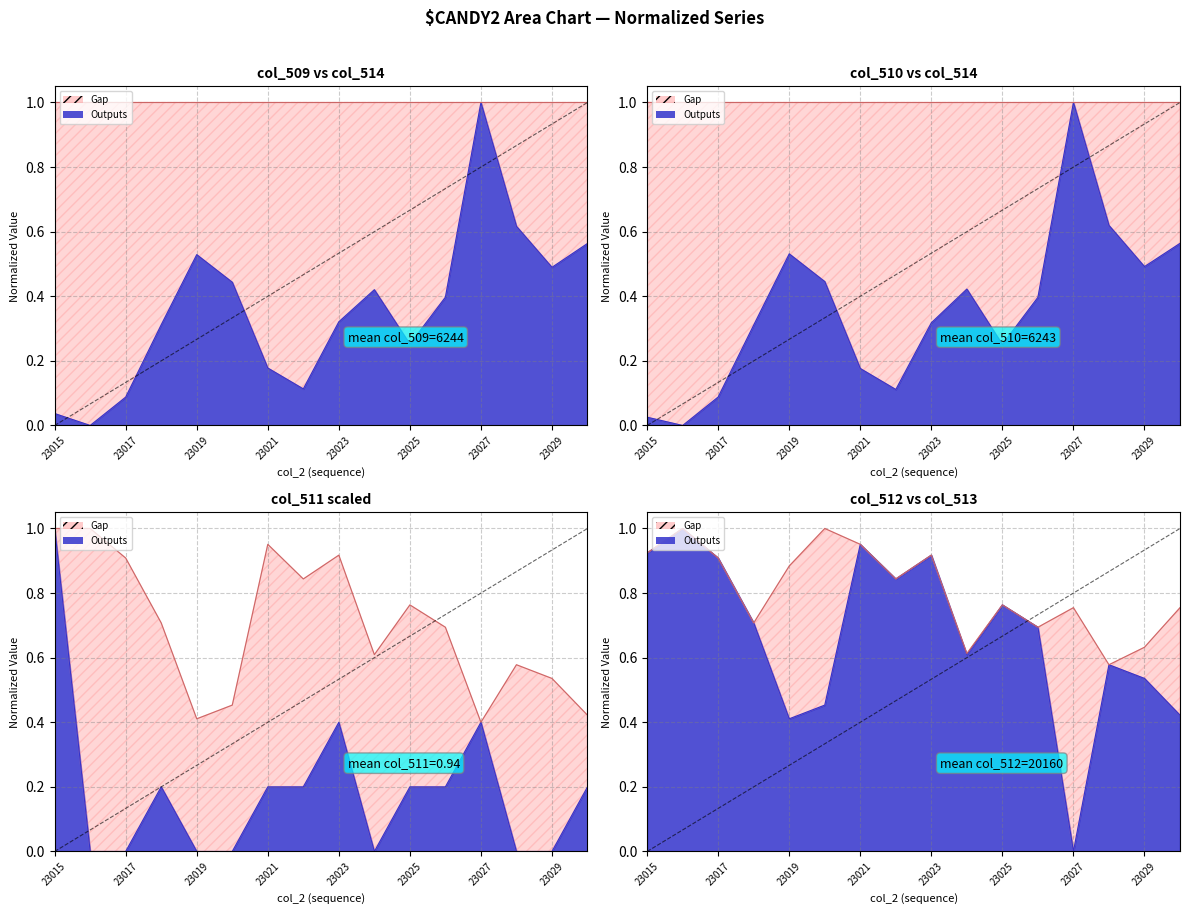

Reading right to left, extract all data points from this chart.

col_509: 23030=0.6	23029=0.5	23028=0.6	23027=1.0	23026=0.4	23025=0.3	23024=0.4	23023=0.3	23022=0.1	23021=0.2	23020=0.4	23019=0.5	23018=0.3	23017=0.1	23016=0.0	23015=0.0
col_510: 23030=0.6	23029=0.5	23028=0.6	23027=1.0	23026=0.4	23025=0.3	23024=0.4	23023=0.3	23022=0.1	23021=0.2	23020=0.4	23019=0.5	23018=0.3	23017=0.1	23016=0.0	23015=0.0
col_511: 23030=0.2	23029=0.0	23028=0.0	23027=0.4	23026=0.2	23025=0.2	23024=0.0	23023=0.4	23022=0.2	23021=0.2	23020=0.0	23019=0.0	23018=0.2	23017=0.0	23016=0.0	23015=1.0
col_512: 23030=0.4	23029=0.5	23028=0.6	23027=0.0	23026=0.7	23025=0.8	23024=0.6	23023=0.9	23022=0.8	23021=1.0	23020=0.5	23019=0.4	23018=0.7	23017=0.9	23016=1.0	23015=0.9